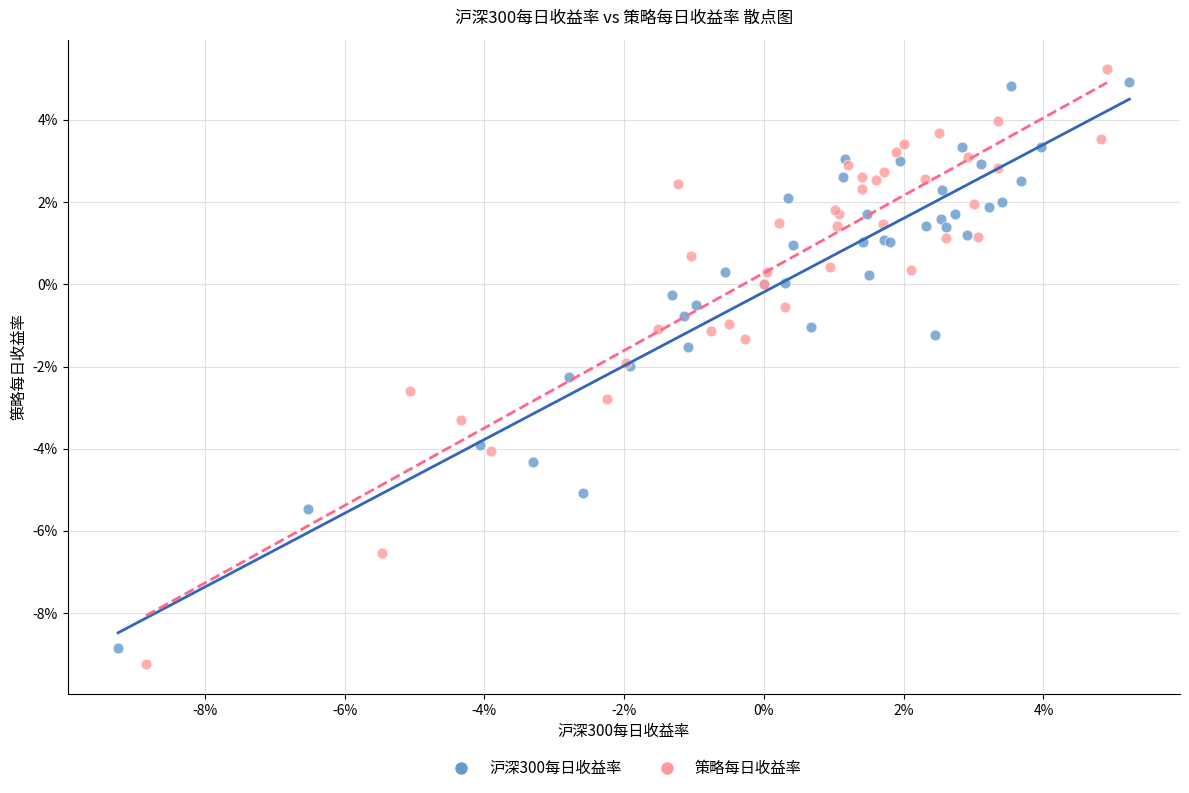

What are all the series names shown in the legend?

沪深300每日收益率, 策略每日收益率